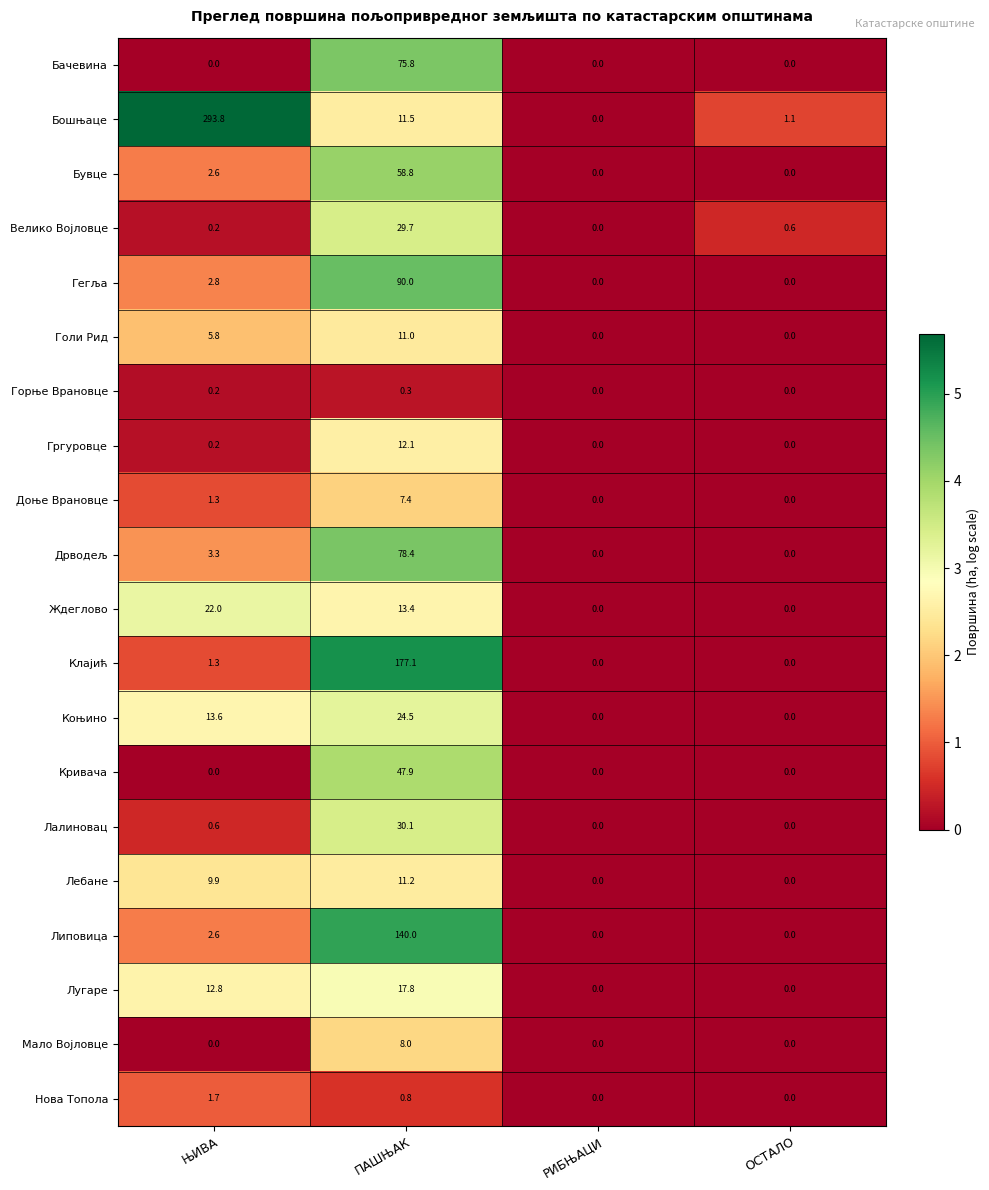

What is the spread (max minus min) of values at ЊИВА?

293.8